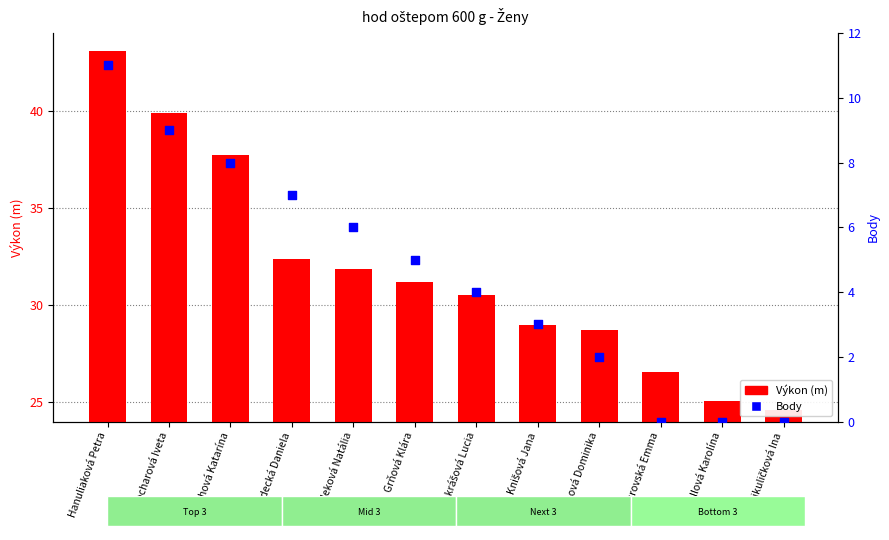

At how many categories does at least one series exceed 15?

12